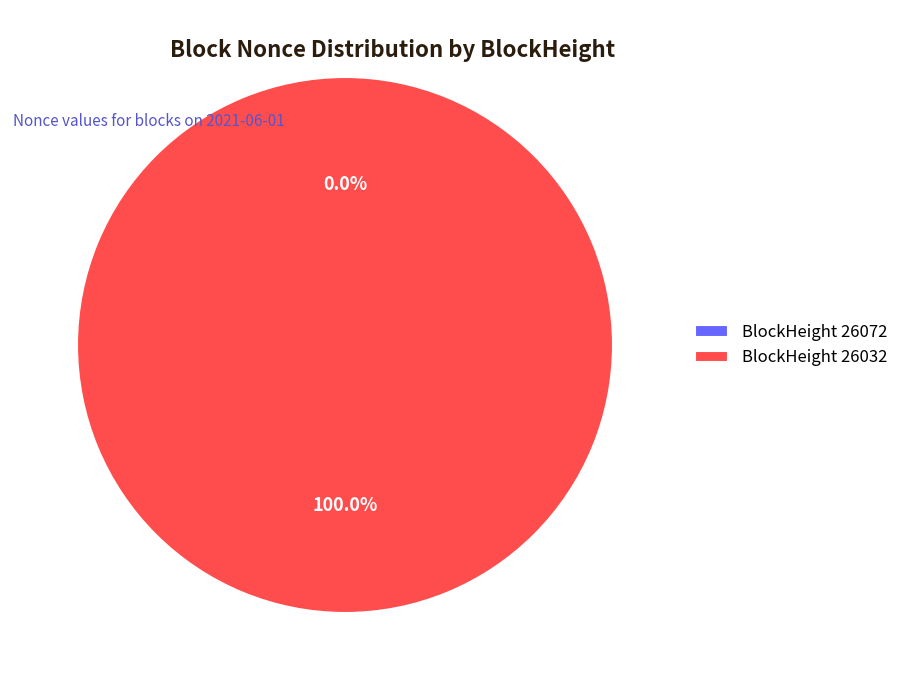

What is the smallest slice in the pie chart?

26072